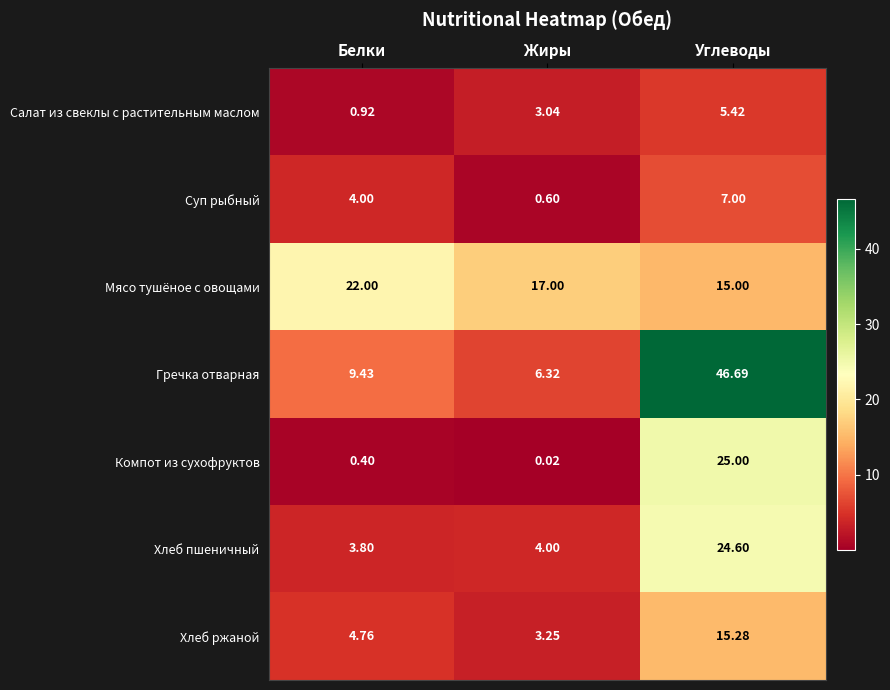

Which category has the highest value across all series?

Углеводы